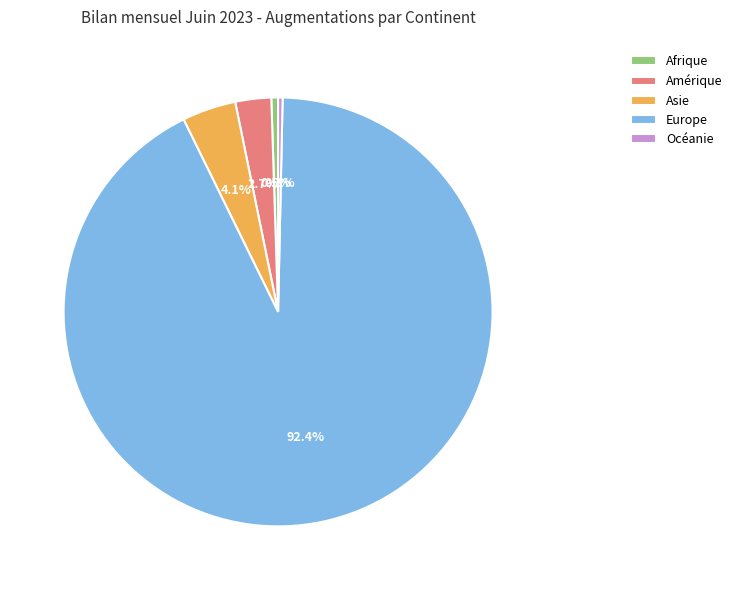

What is the largest slice in the pie chart?

Europe